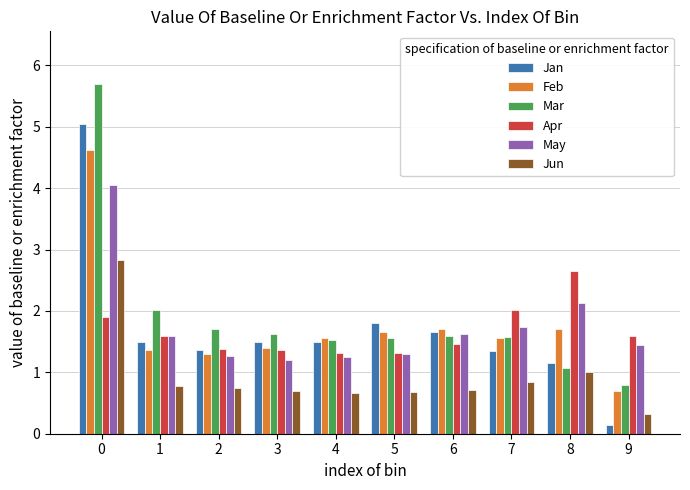

How many distinct data groups are displayed?

6